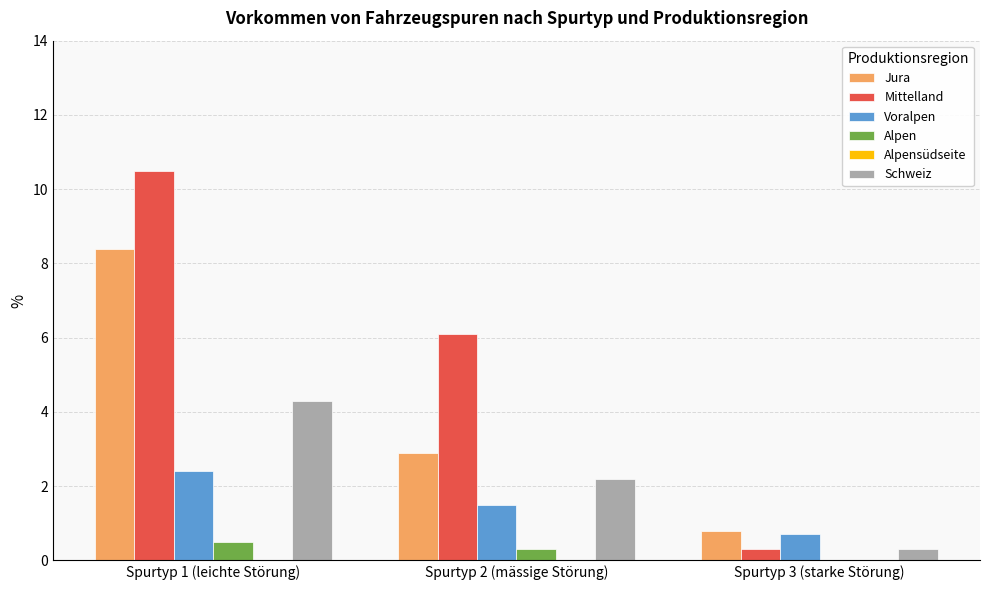

What is the sum of all Alpen values?

0.8